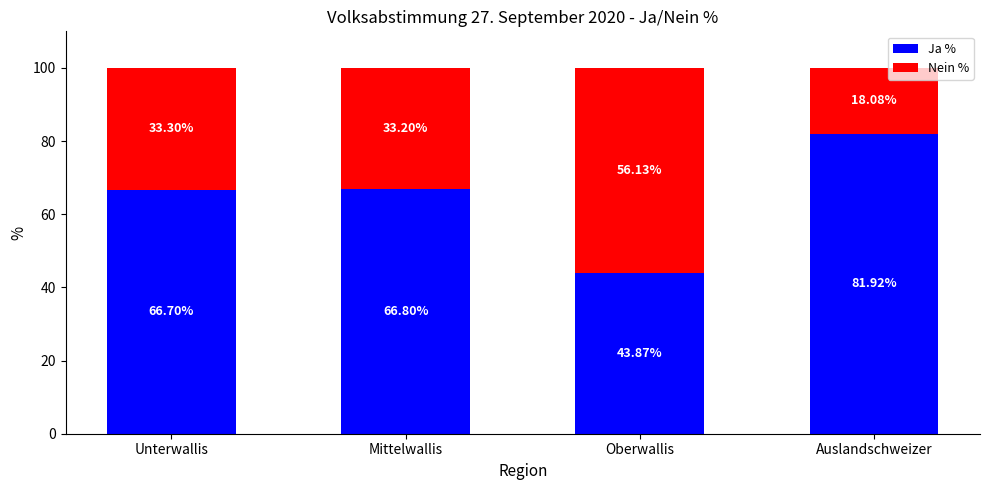

Which category has the lowest value in the Ja % series?

Oberwallis